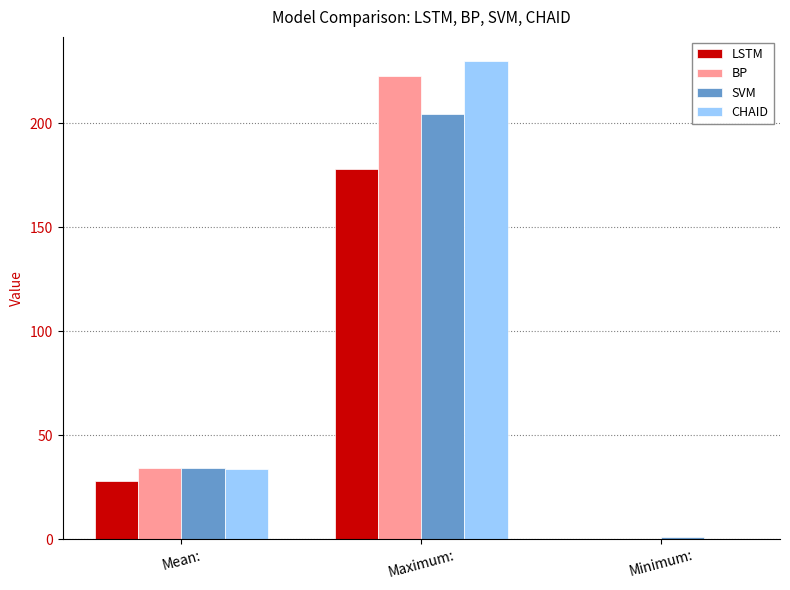

What is the average value of the LSTM series?

68.7